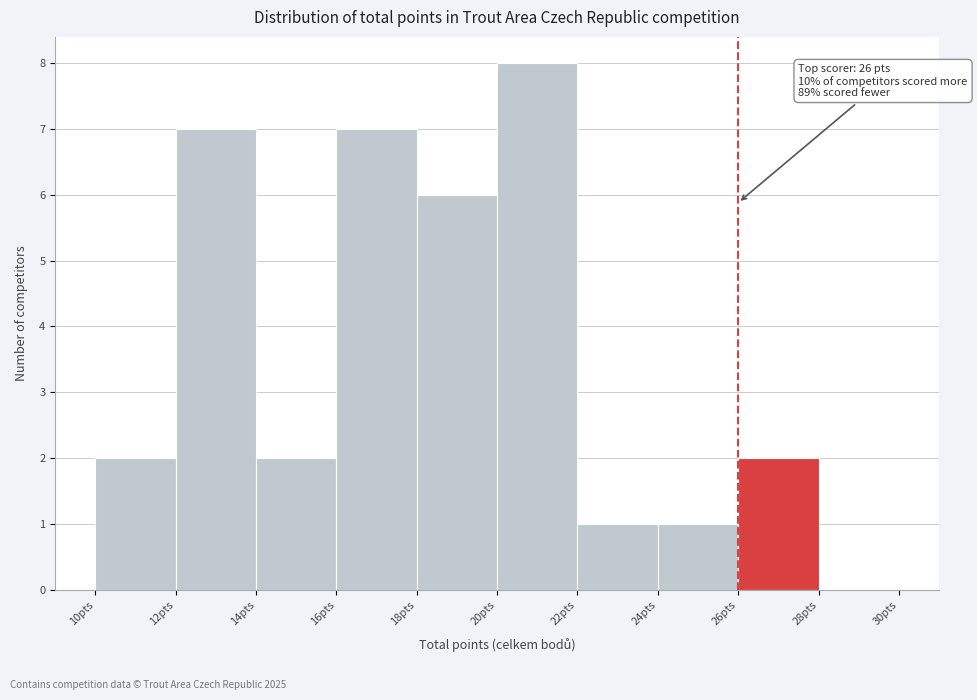

Which range on the x-axis has the tallest bar?

20 to 22